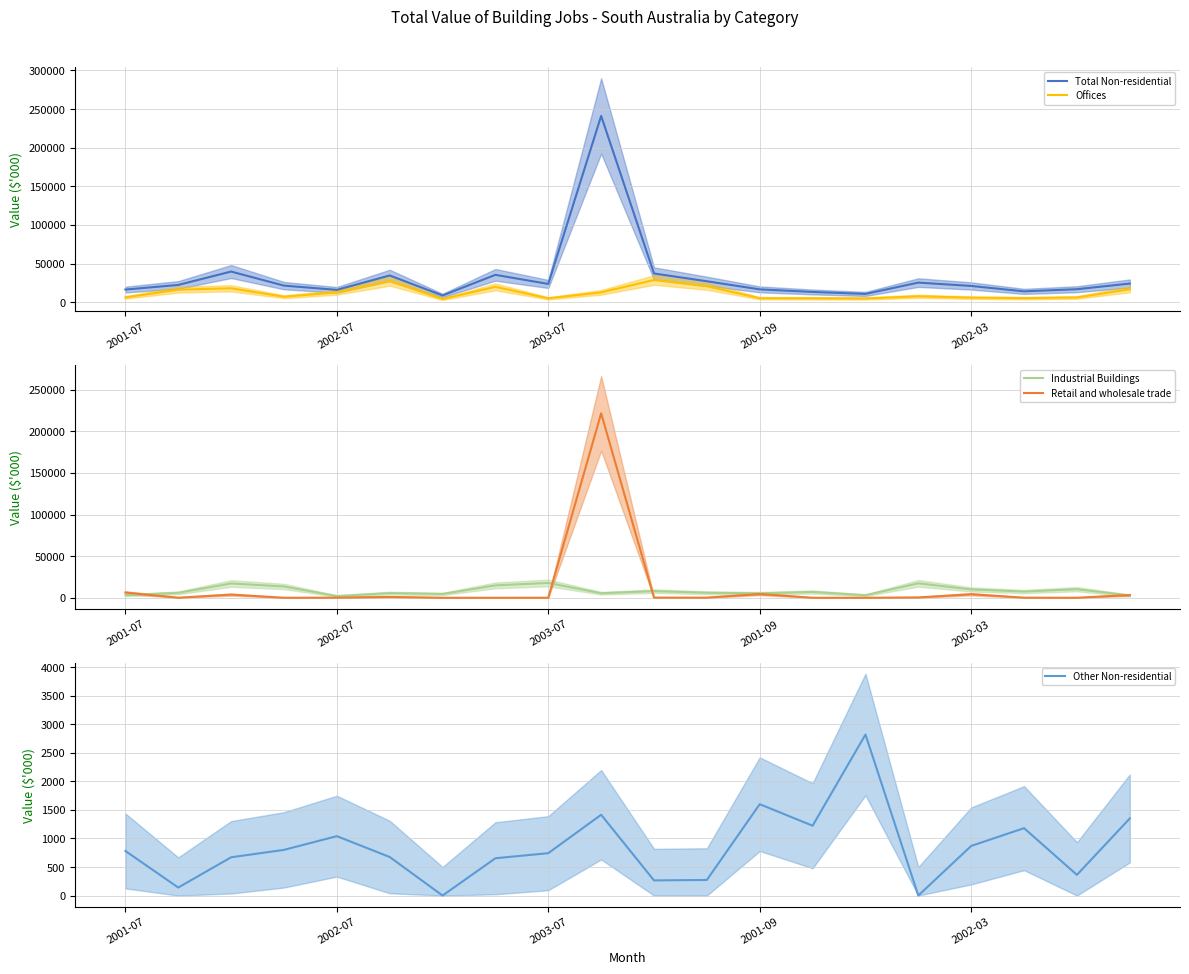

What is the average value of the Other Non-residential series?

843